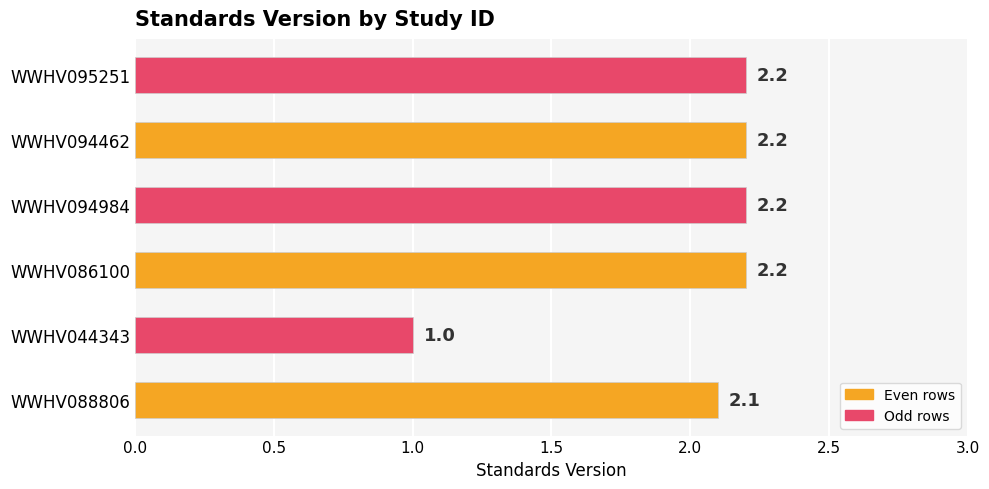

The chart shows a value of 3.1 at WWHV095251. True or false?

False